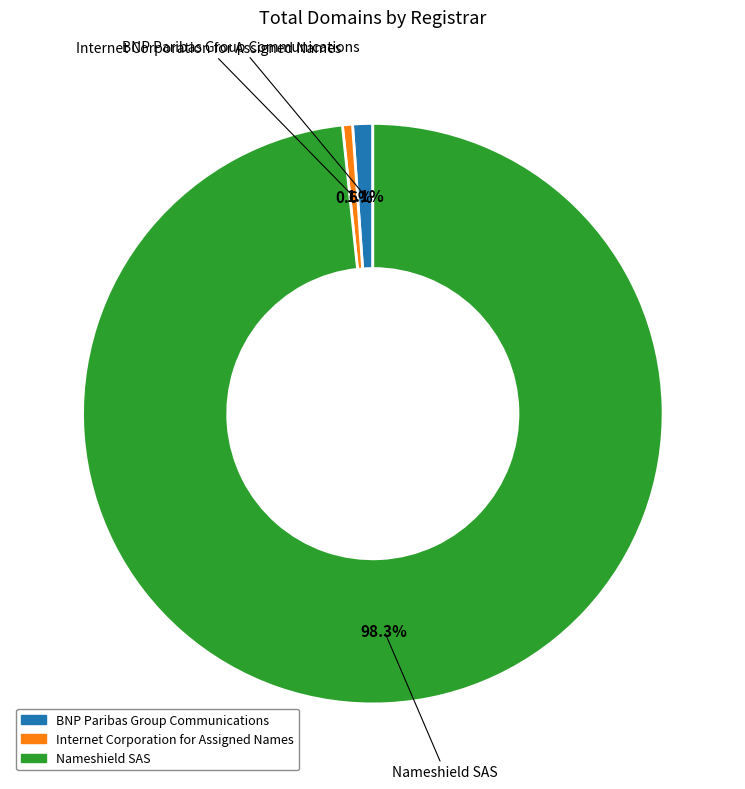

How many segments does this pie chart have?

3